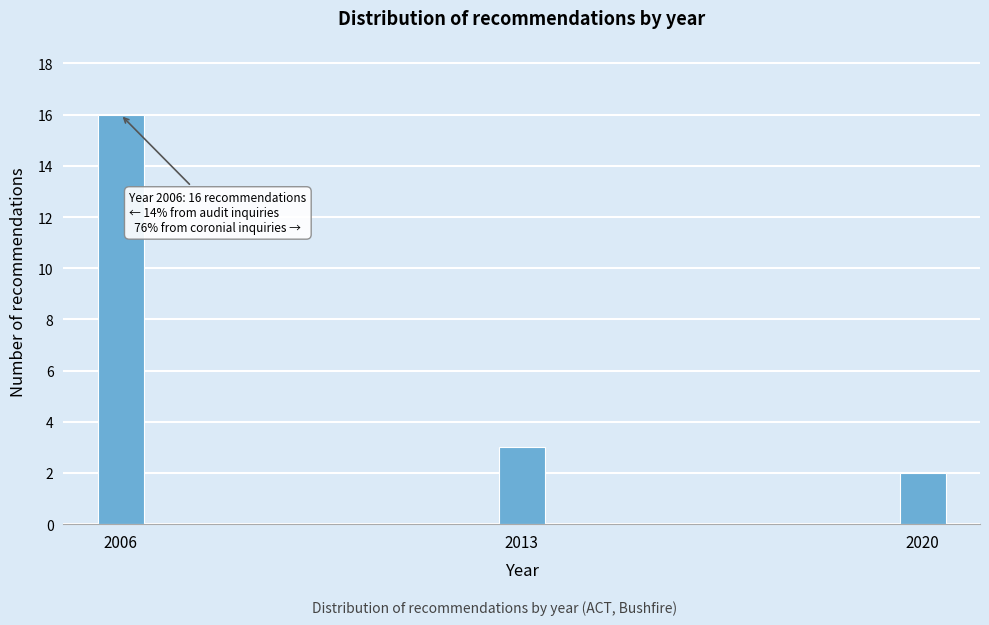

Reading left to right, list all the values displayed in this chart.

2006=16	2013=3	2020=2